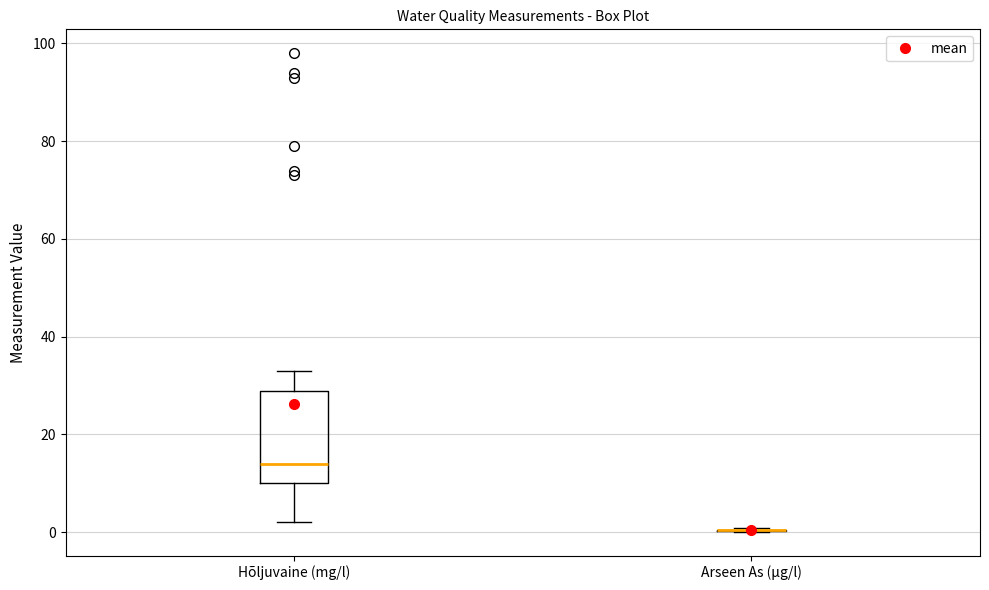

Comparing the boxes themselves (not the whiskers), which one is the tallest?

Hõljuvaine (mg/l)